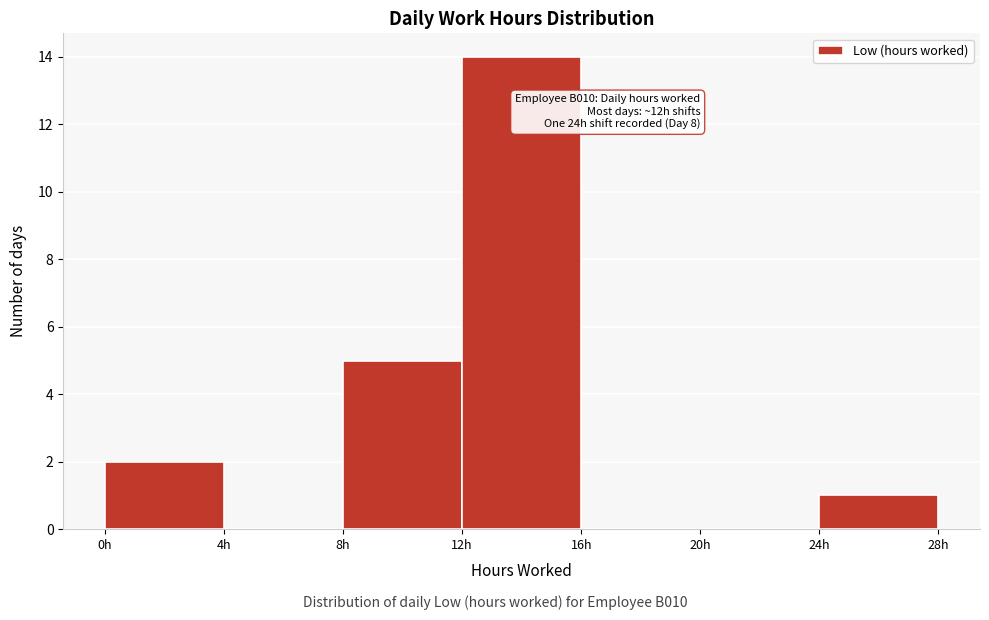

Over which range of the x-axis is the bar tallest?

12 to 16